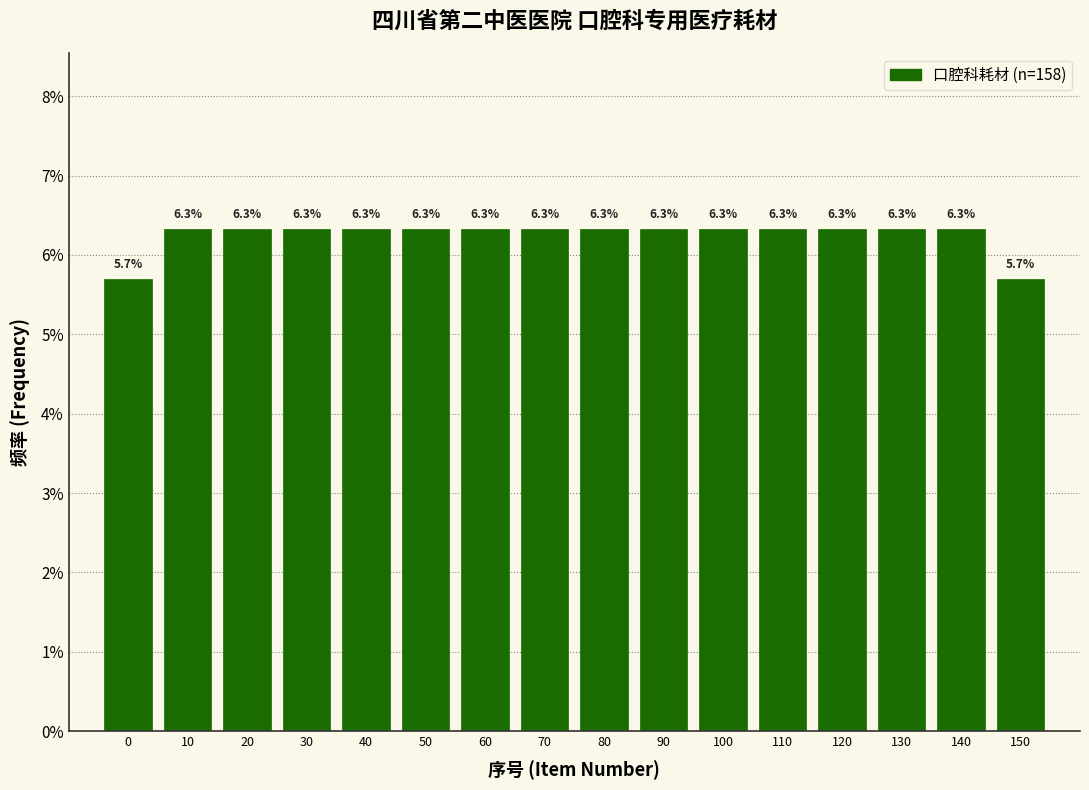

Reading left to right, extract all data points from this chart.

0=5.7	10=6.3	20=6.3	30=6.3	40=6.3	50=6.3	60=6.3	70=6.3	80=6.3	90=6.3	100=6.3	110=6.3	120=6.3	130=6.3	140=6.3	150=5.7